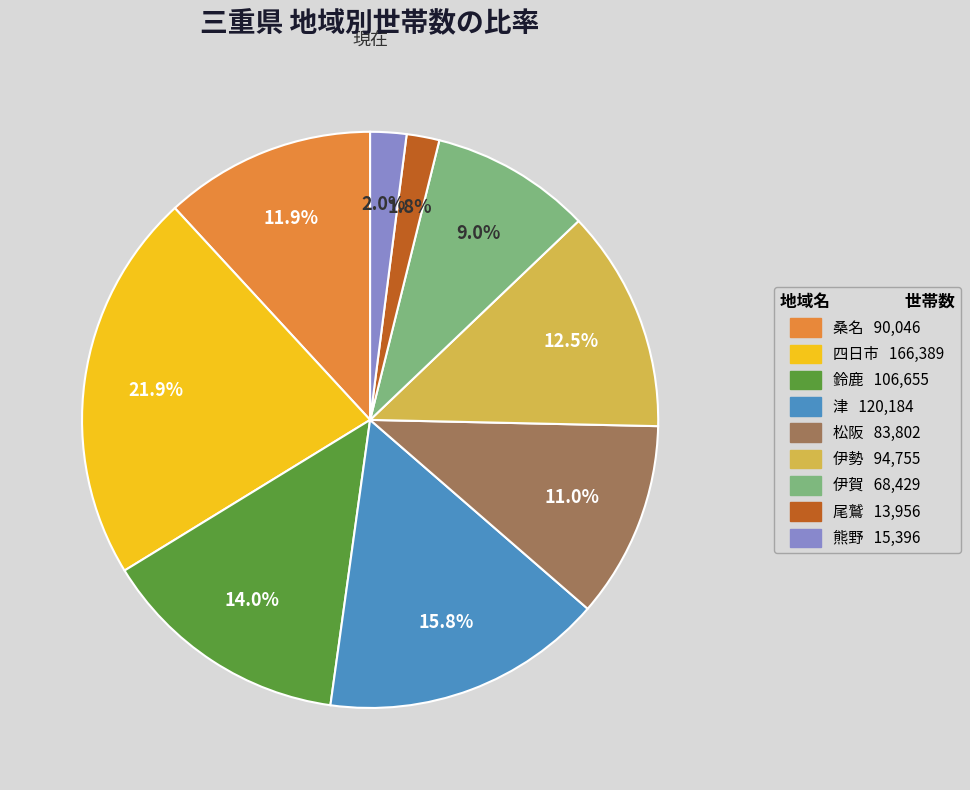

What percentage is NOT represented by 伊賀?

91.0%